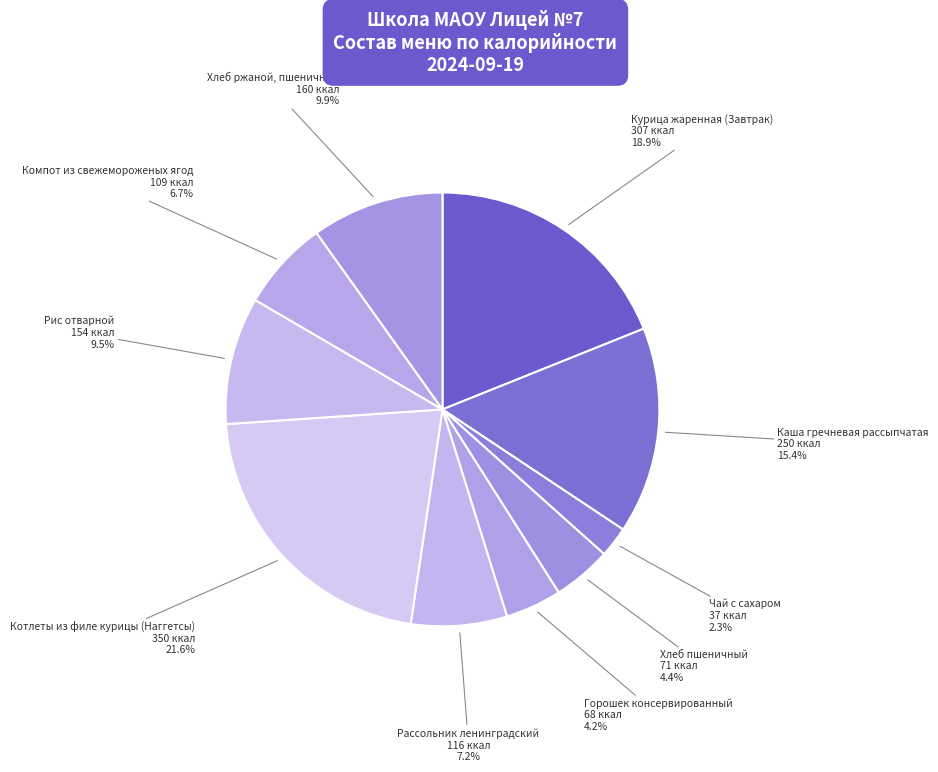

To the nearest percent, what is the difference between the largest and smallest slice percentages?

19%